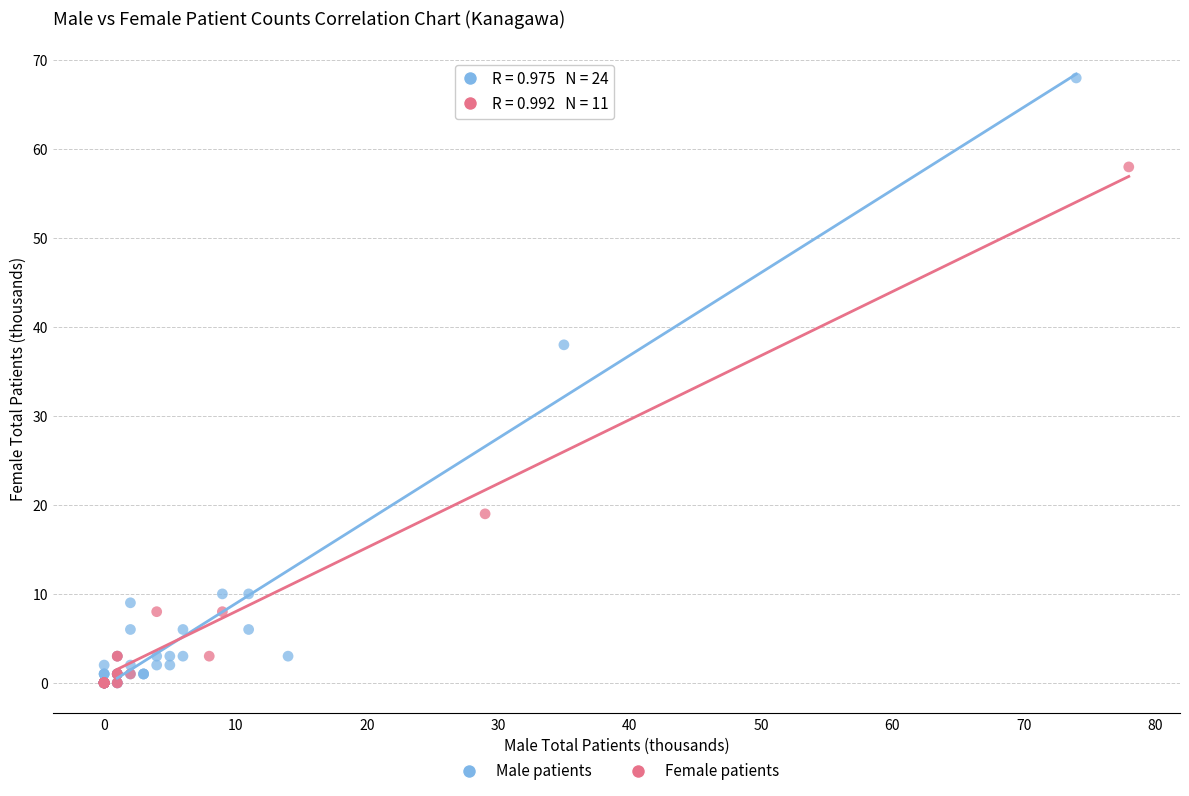

Which series reaches the maximum Y coordinate?

Male patients